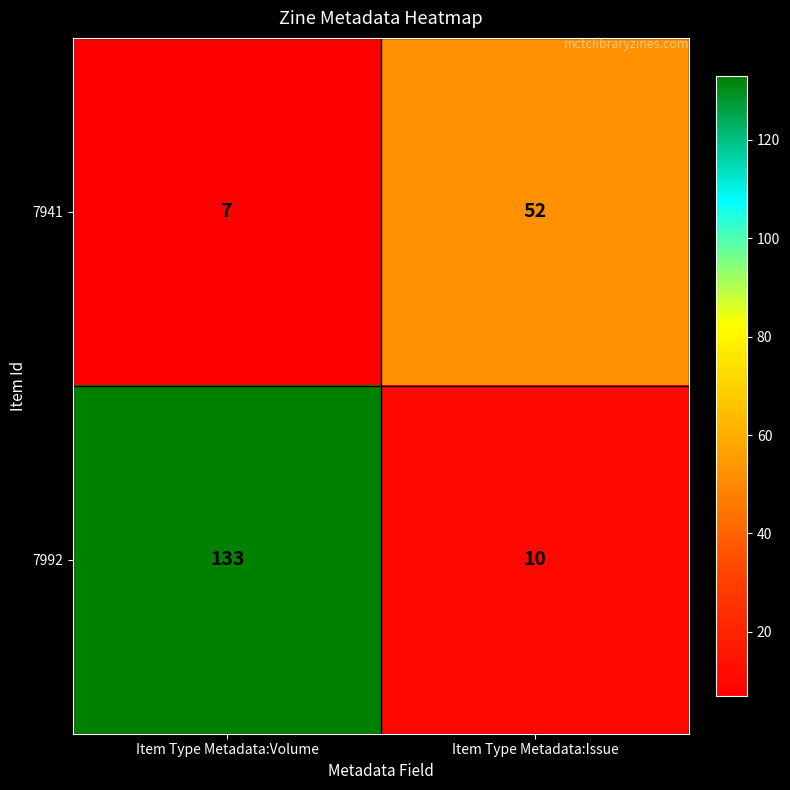

Count the number of data series in this chart.

2